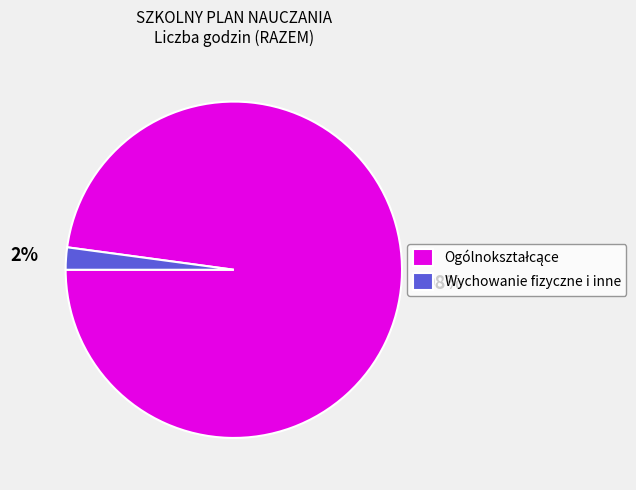

True or false: Wychowanie fizyczne i inne accounts for 2% of the total.

True